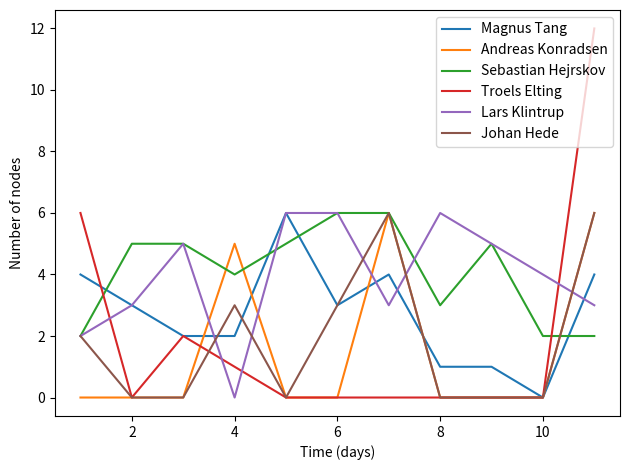

What is the highest value of the Lars Klintrup series?

6